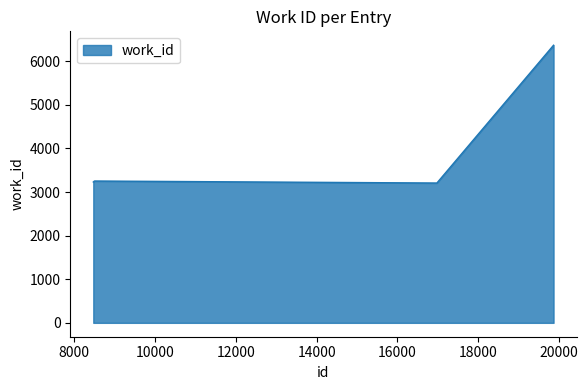

What is the minimum value shown in the chart?

3206